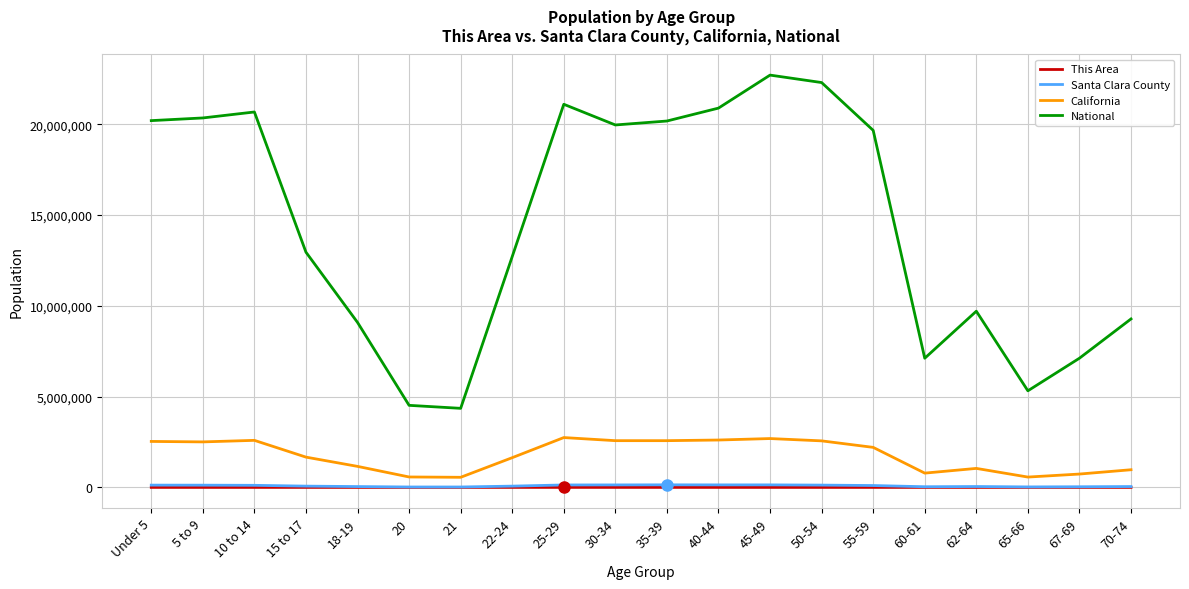

The value of Santa Clara County at 5 to 9 is 121928. True or false?

True